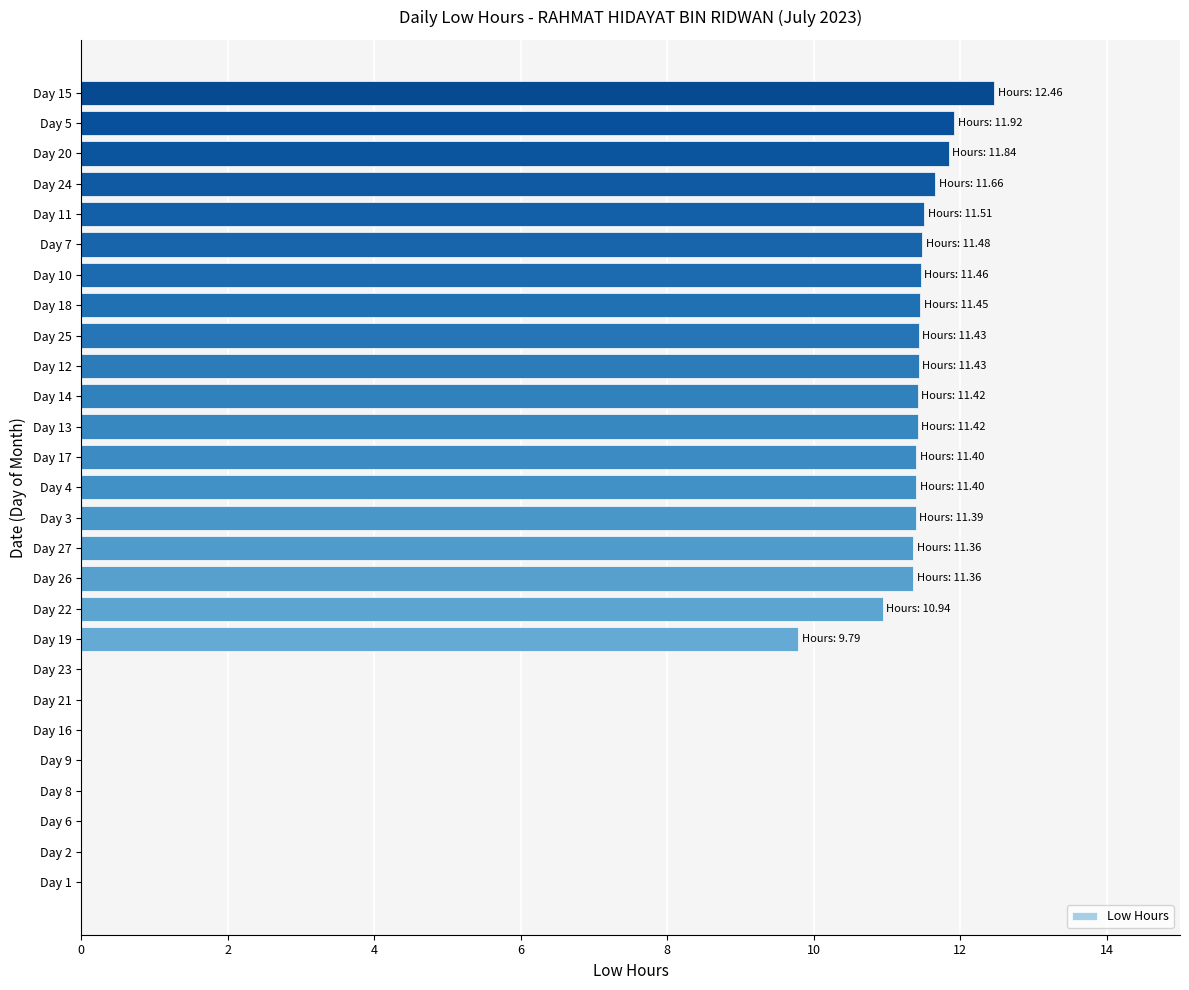

What is the sum of the values at Day 16 and Day 19?

9.8